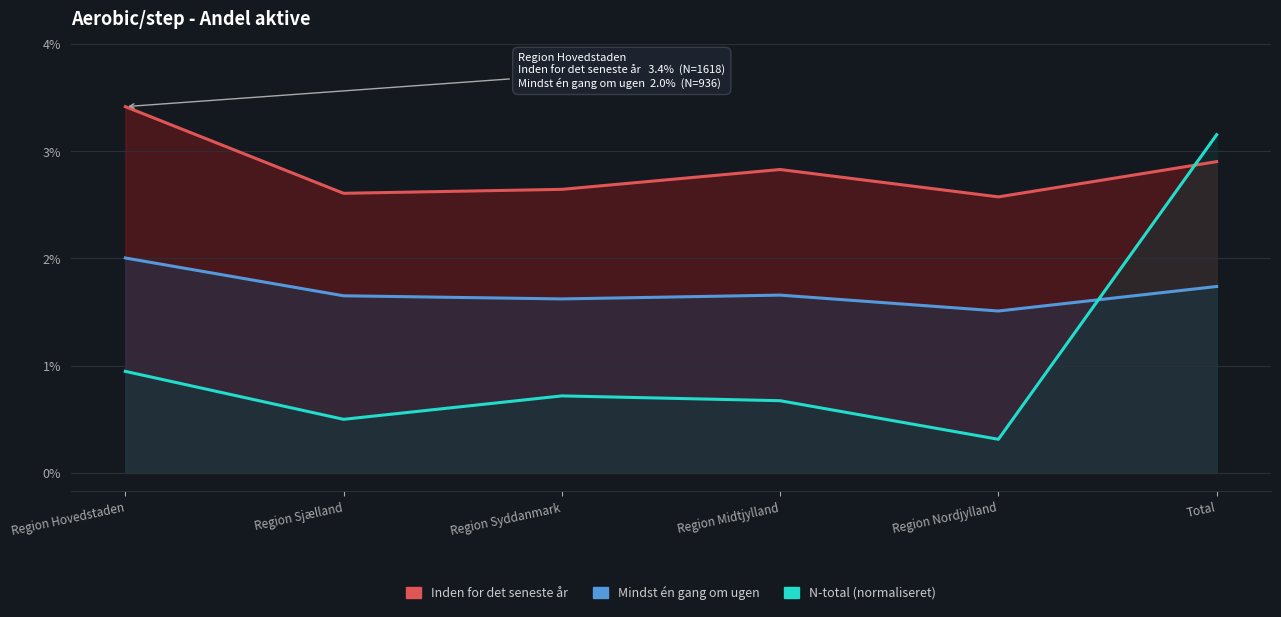

Which series has the largest range (max minus min)?

N-total (årligt) normaliseret